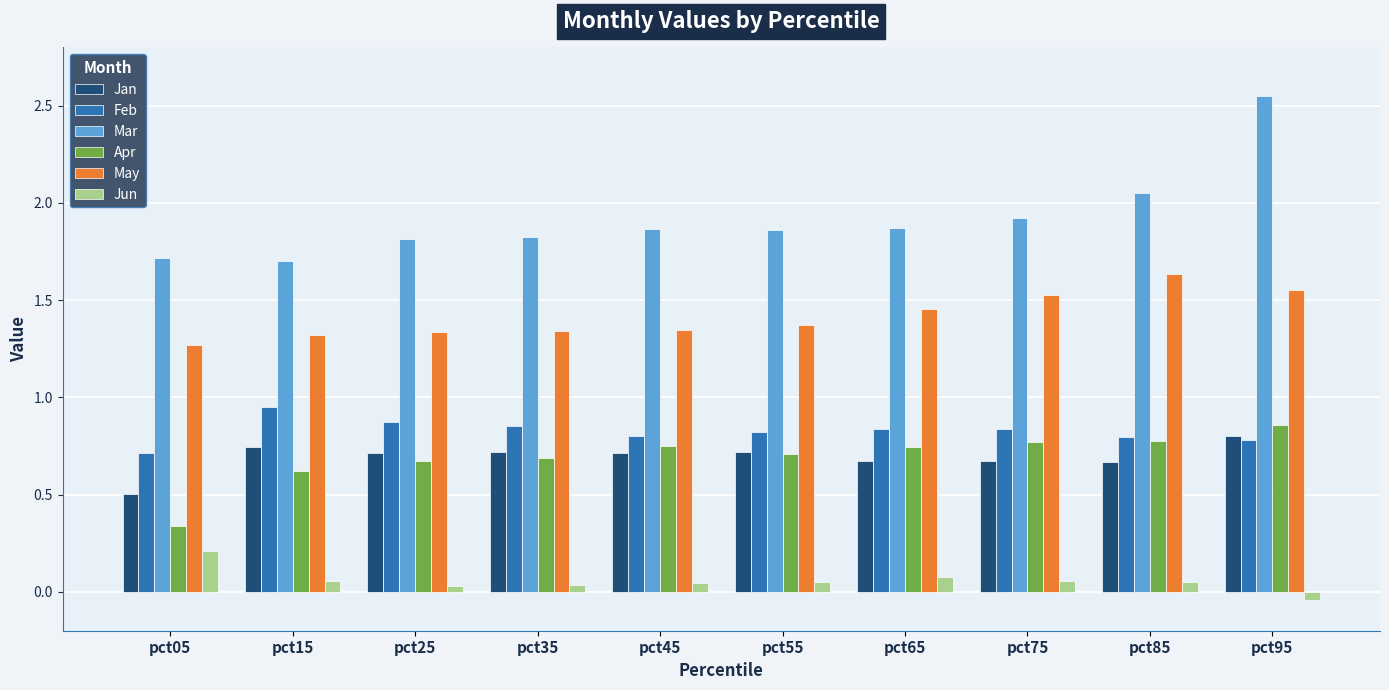

What is the sum of all May values?

14.2